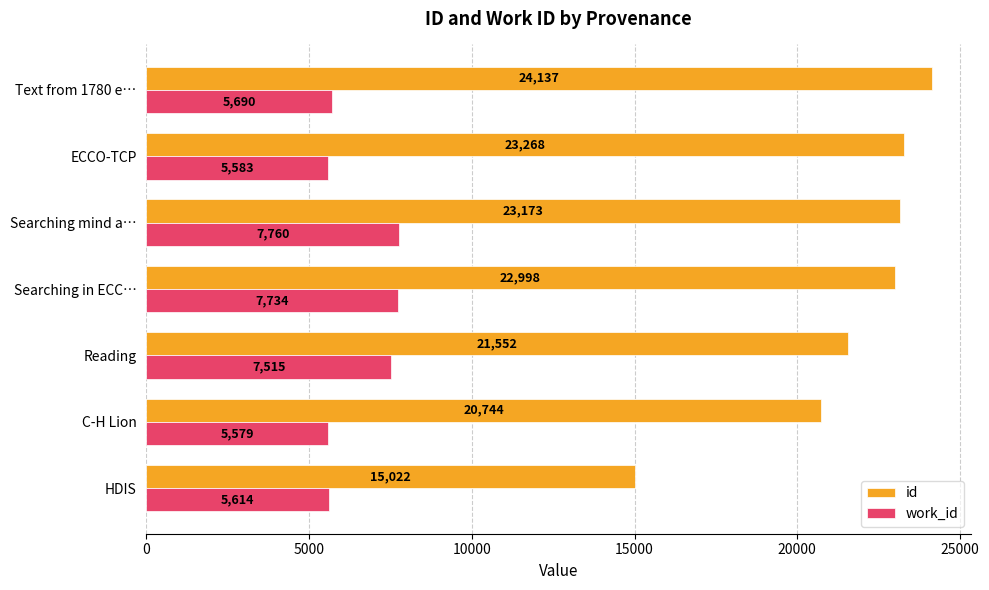

Between Searching mind a… and ECCO-TCP, which series saw the biggest shift?

work_id